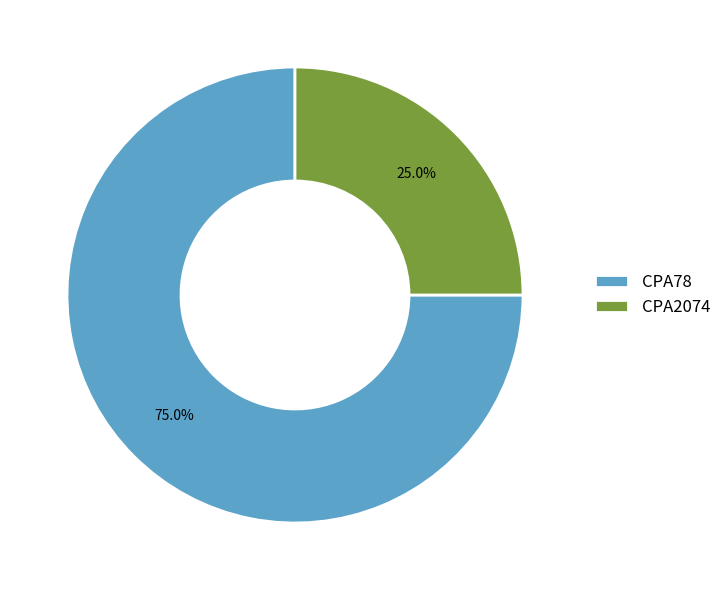

Rank the categories by value from lowest to highest.

CPA2074, CPA78